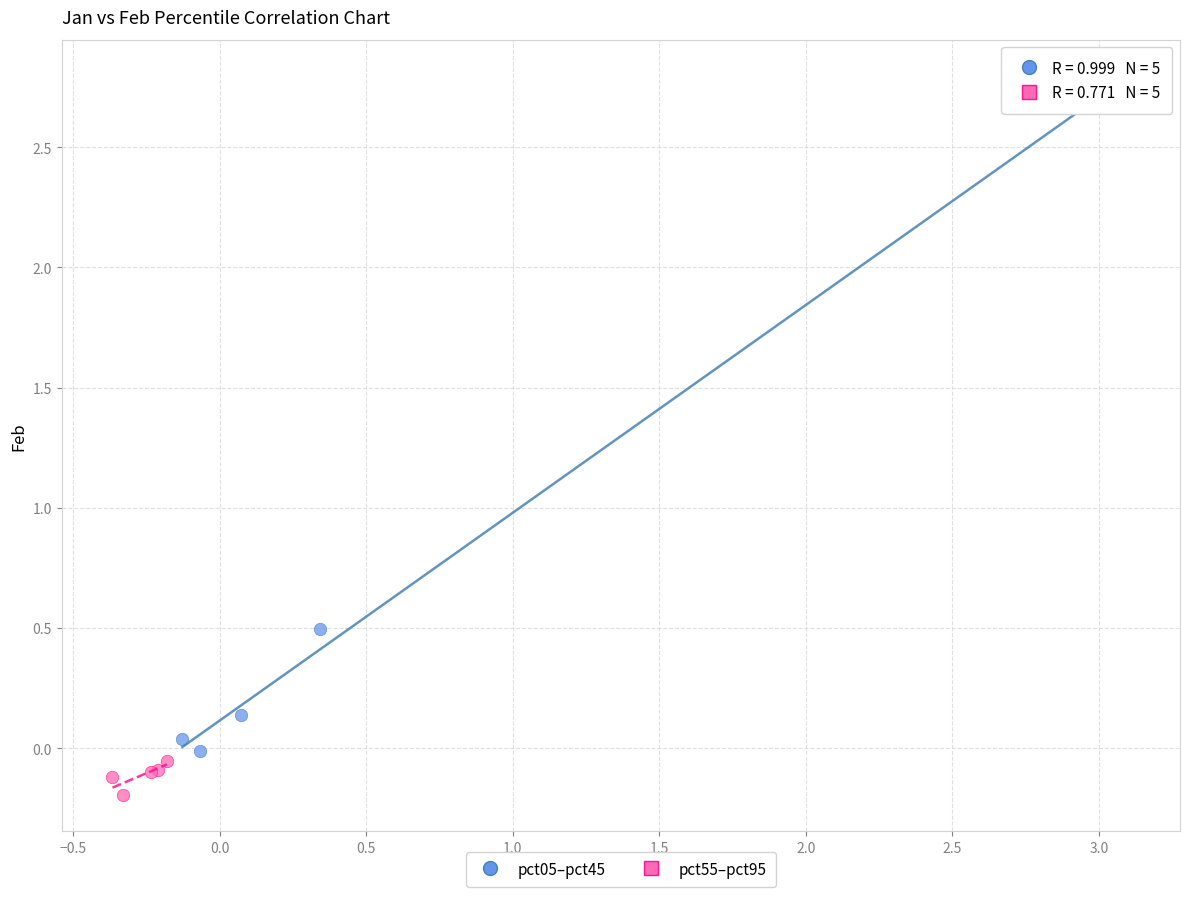

Which series has the largest Y range (max minus min)?

pct05–pct45